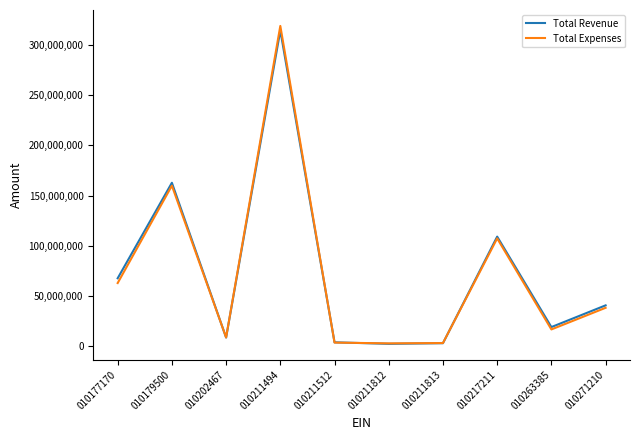

Where is Total Expenses nearest to the value 160887440?

010179500